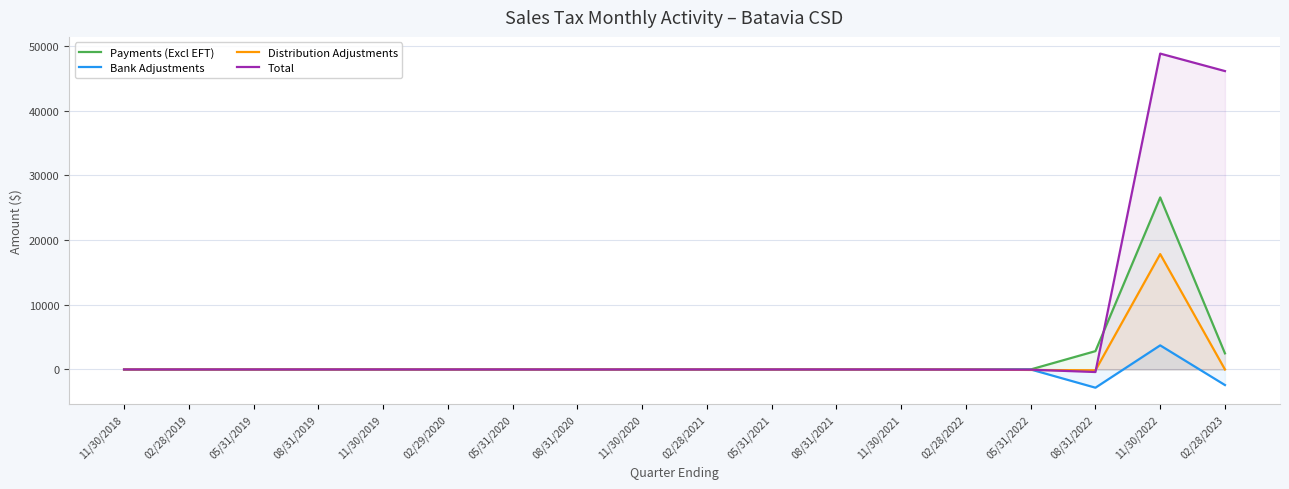

How many series are shown in this chart?

4